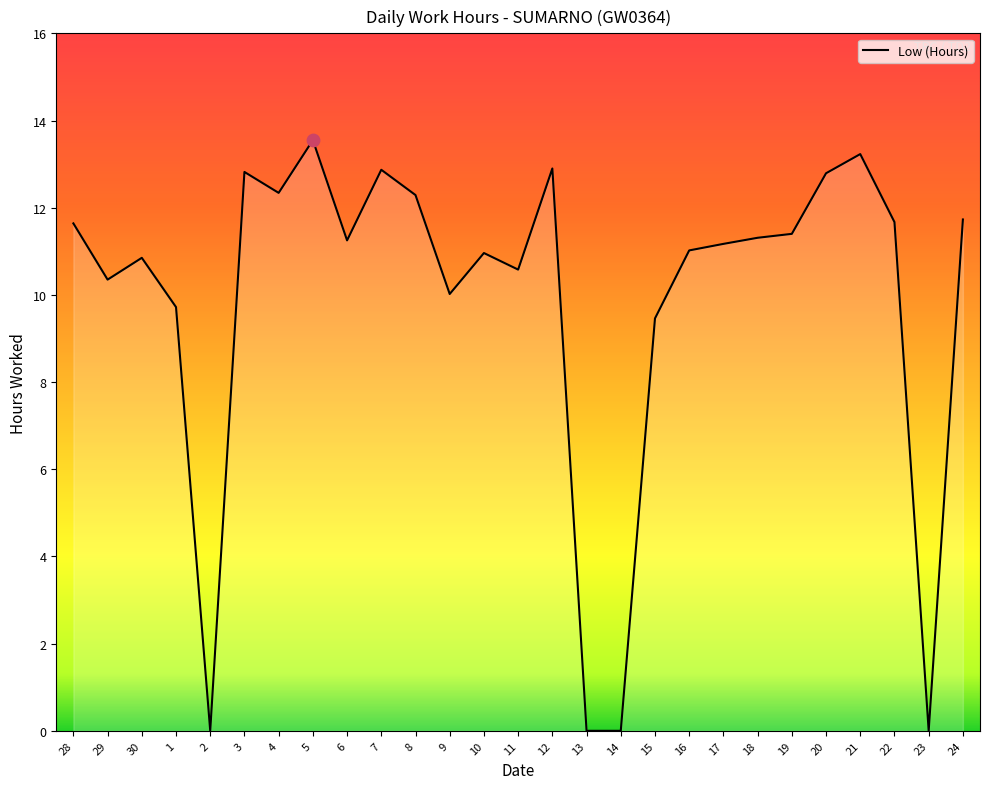

What is the ratio of the value at 11 to the value at 7?

0.8